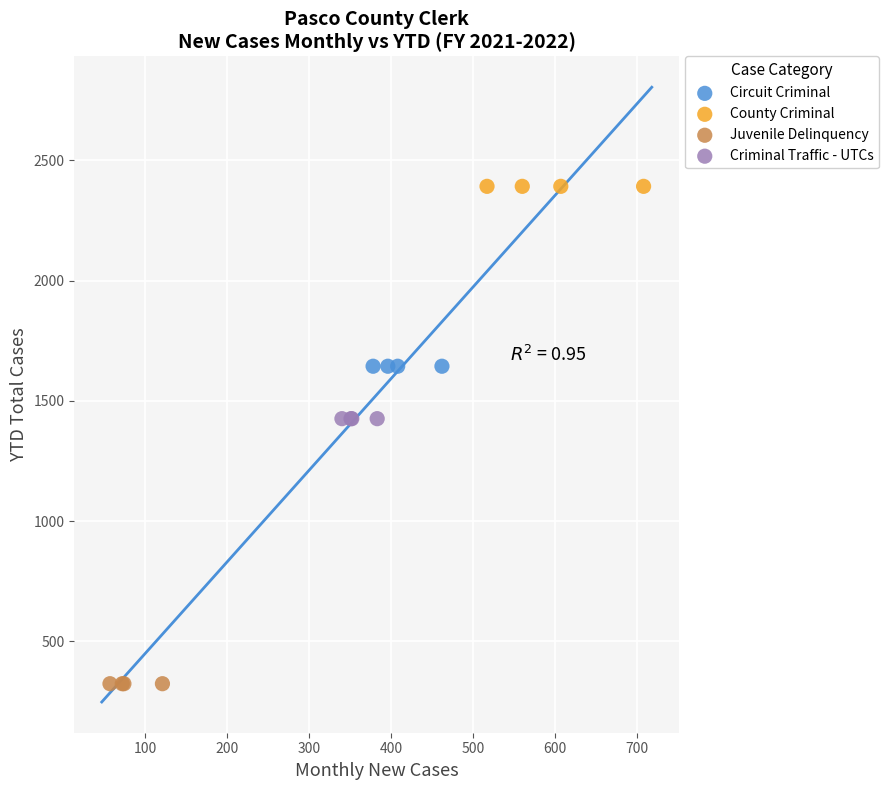

Which series contains the lowest Y value?

Juvenile Delinquency